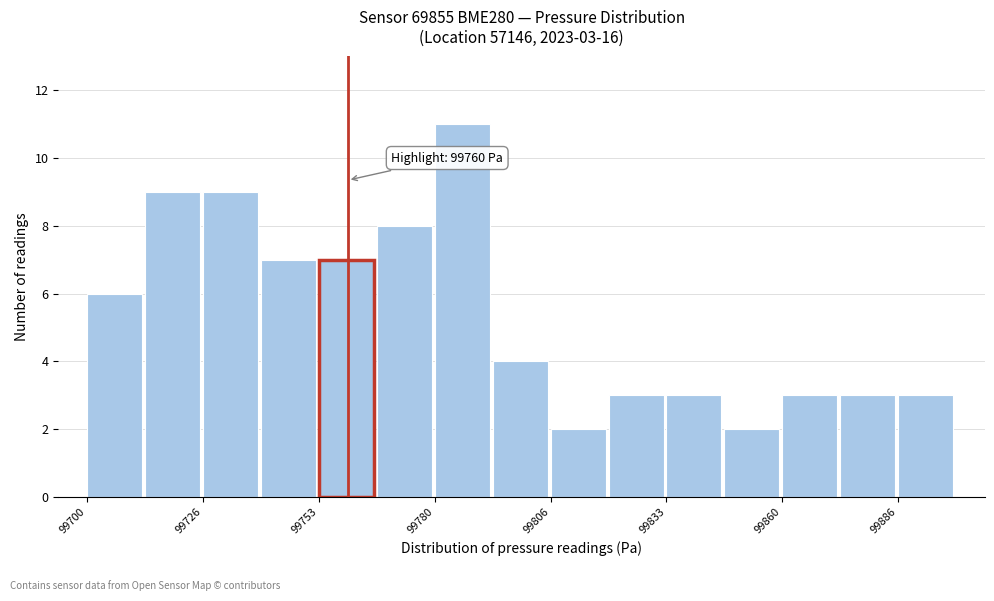

Read against the x-axis, roughly where is the centre of the tallest bar?

99785